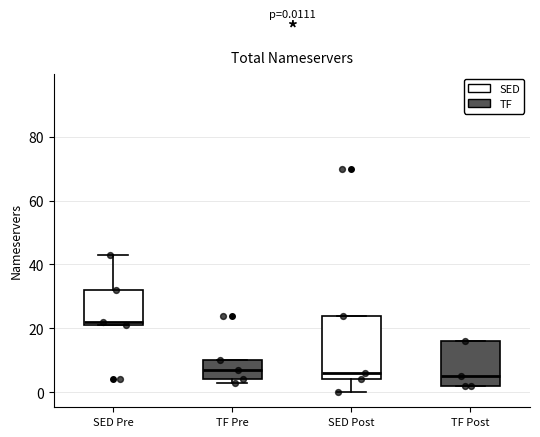

Which box is the tallest, from its lower edge to its upper edge?

SED Post